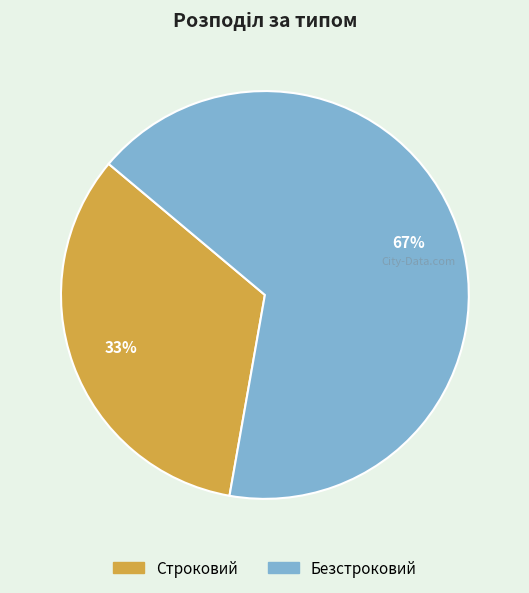

To the nearest percent, what is the average slice percentage?

50%